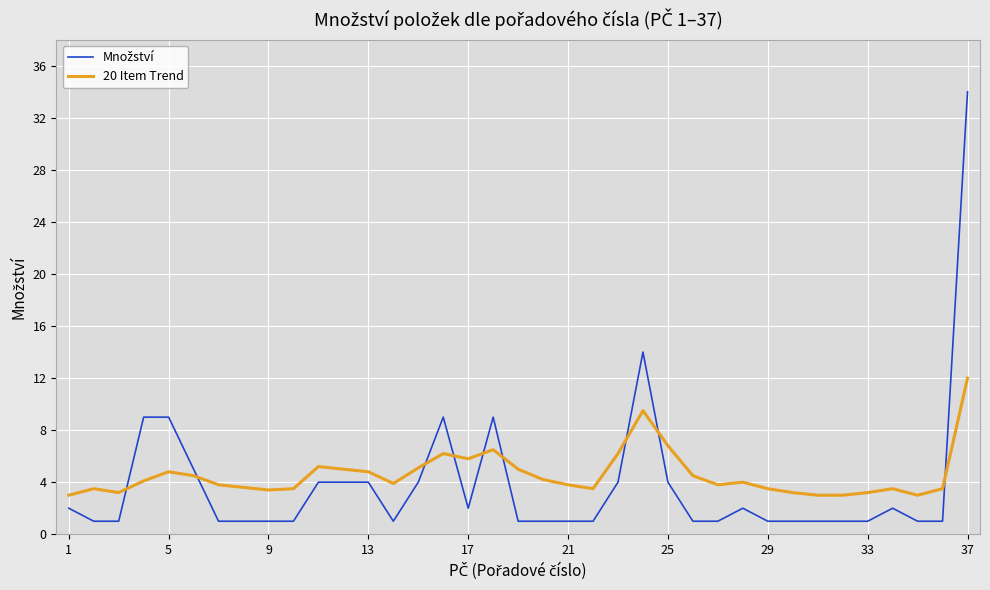

What is the maximum value shown in the chart?

34.0